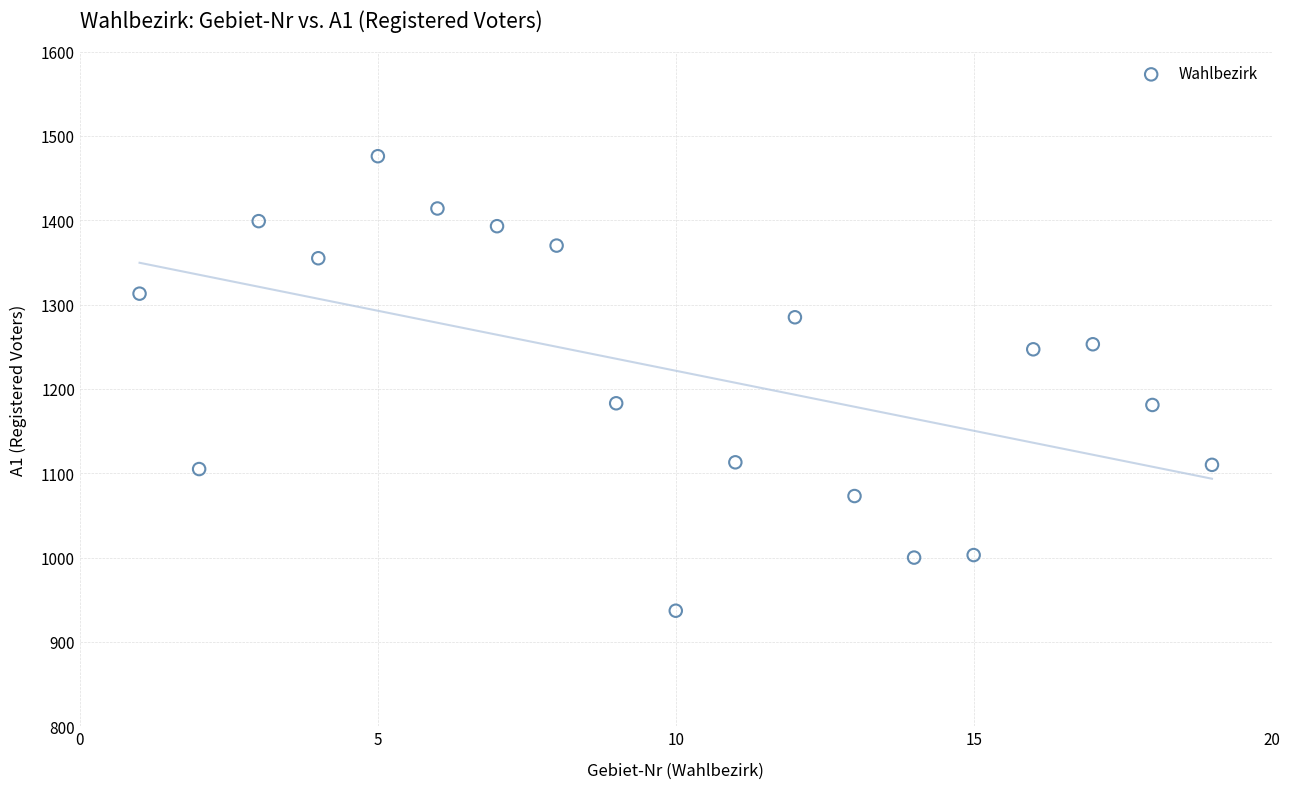

What is the range of X values (max minus min)?

18